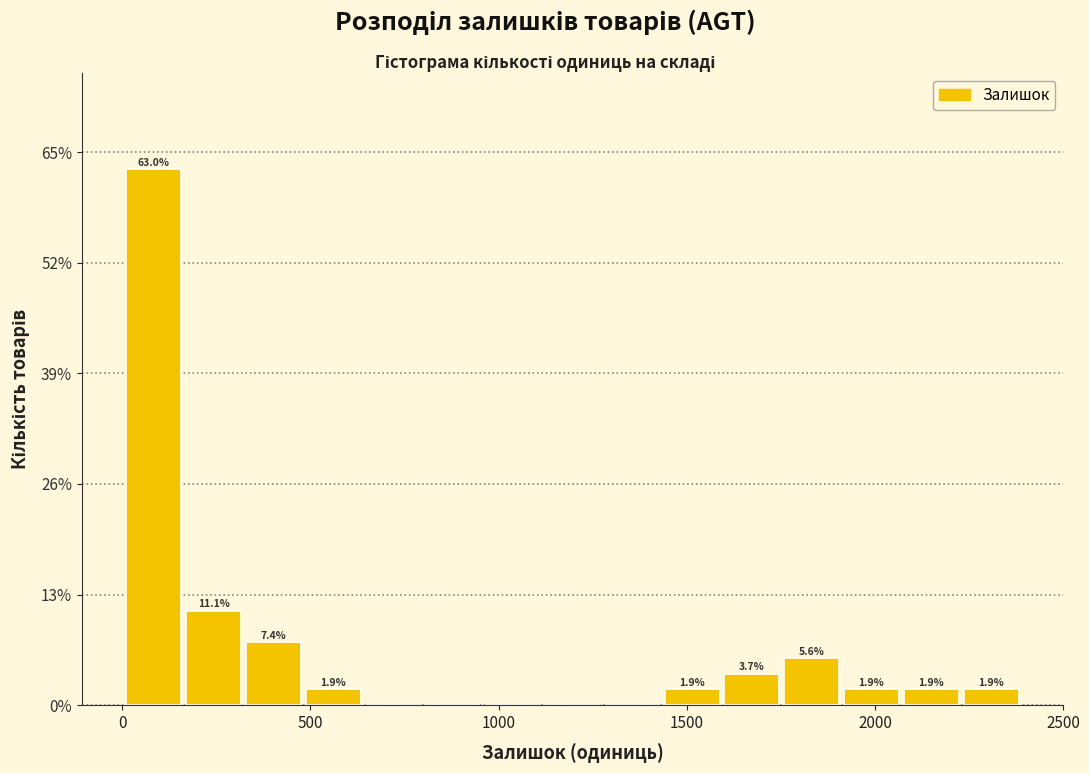

Around what value on the x-axis is the tallest bar? Give the approximate position of its centre, as read against the axis.

100